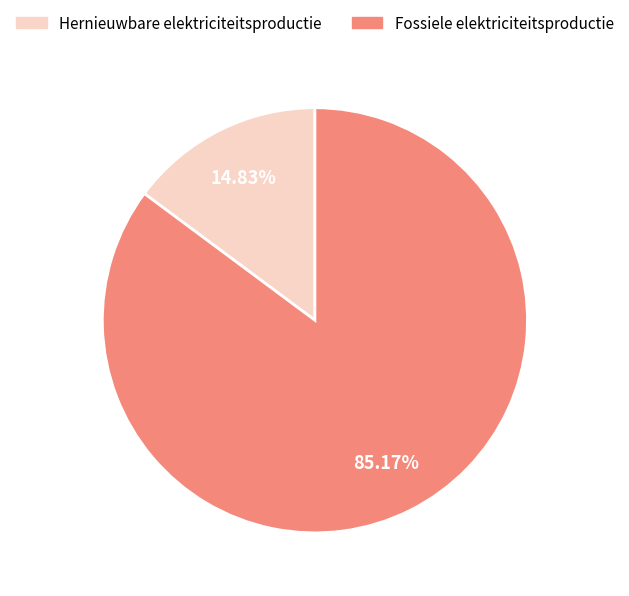

Does any single category account for the majority?

Yes